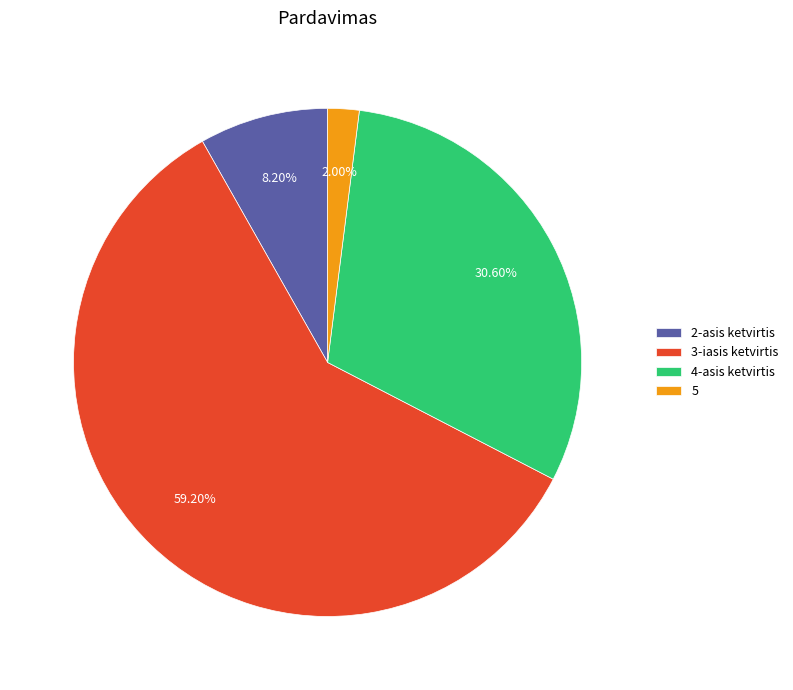

True or false: 3-iasis ketvirtis accounts for 59% of the total.

True